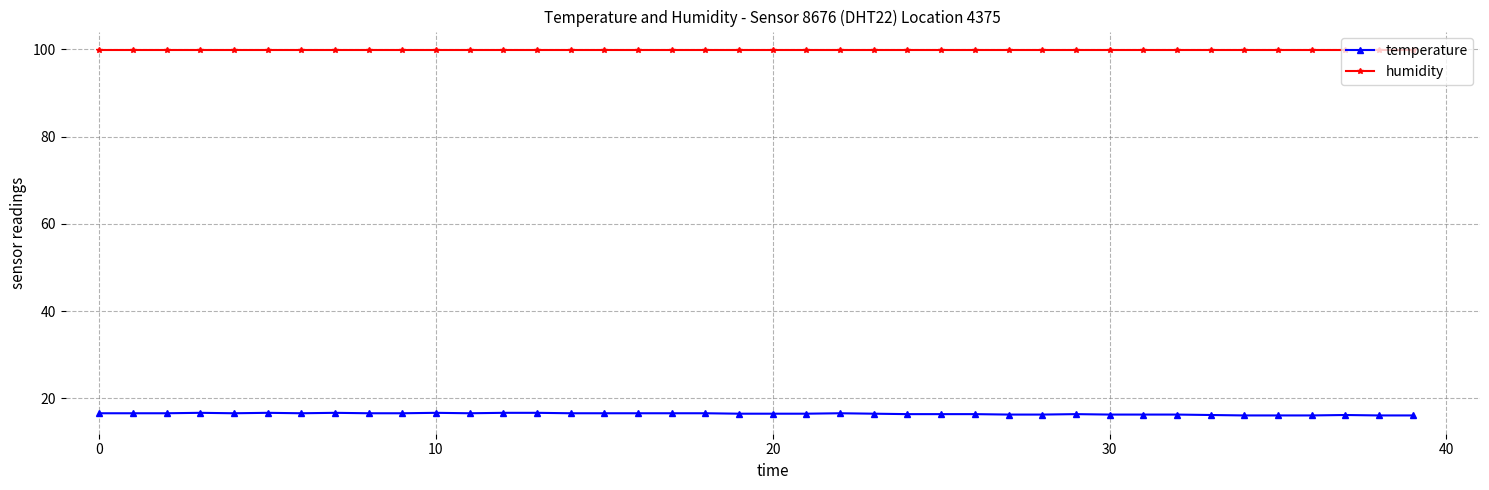

True or false: humidity and temperature cross at least once.

False